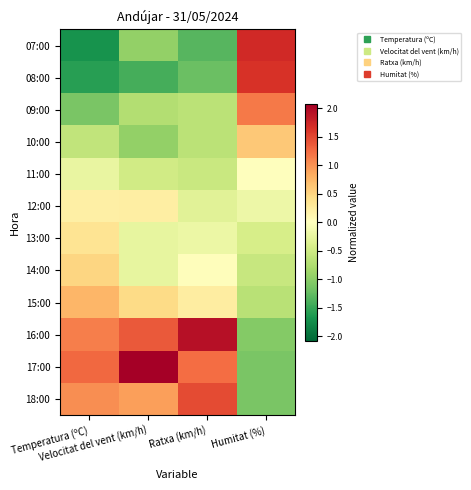

At how many categories does at least one series exceed 0?

4